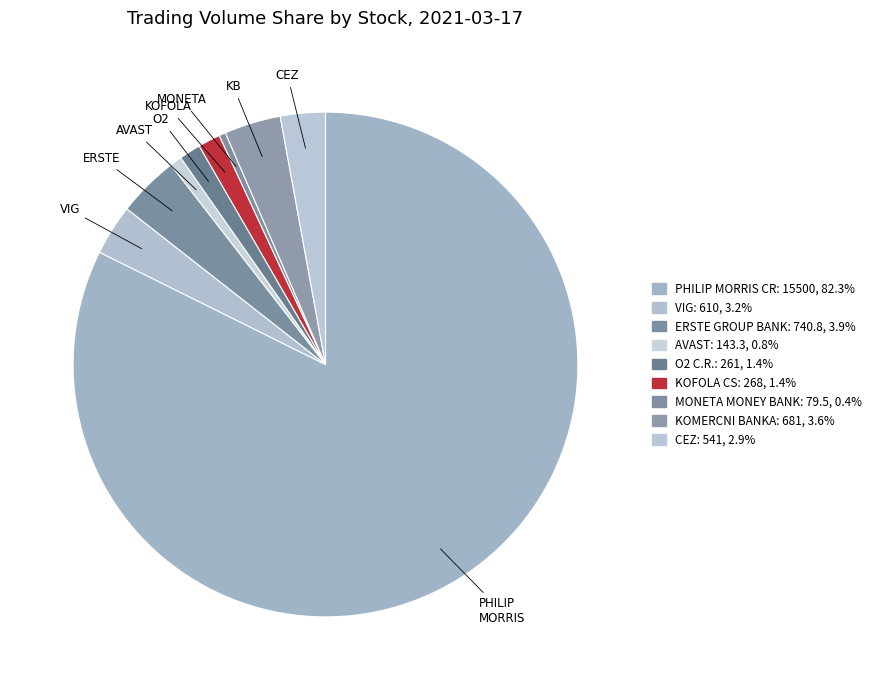

How many slices are in this pie chart?

9